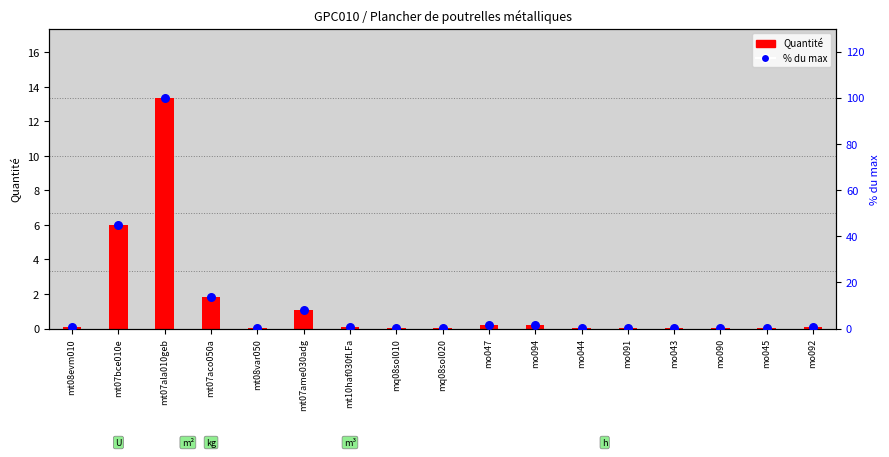

What are all the series names shown in the legend?

Quantité, % du max